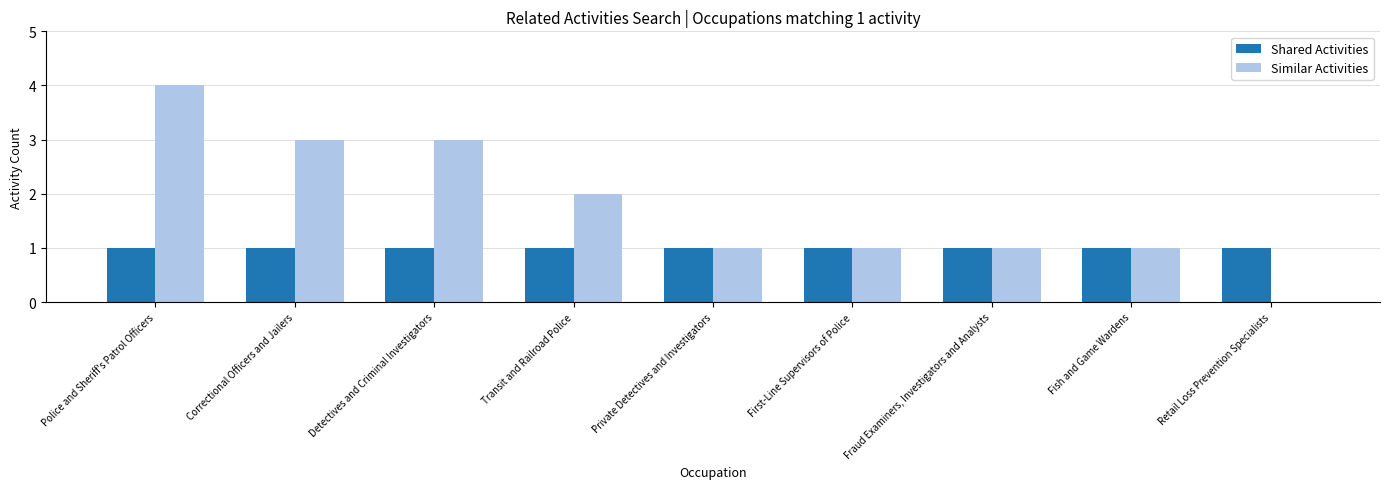

What is the sum of the Similar Activities values at Fish and Game Wardens and Fraud Examiners, Investigators and Analysts?

2